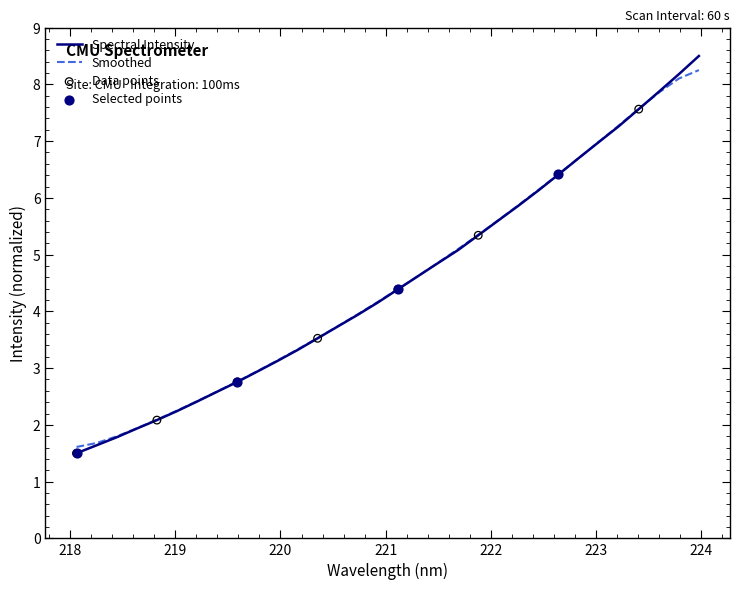

Which series has the widest spread of values?

Spectral Intensity